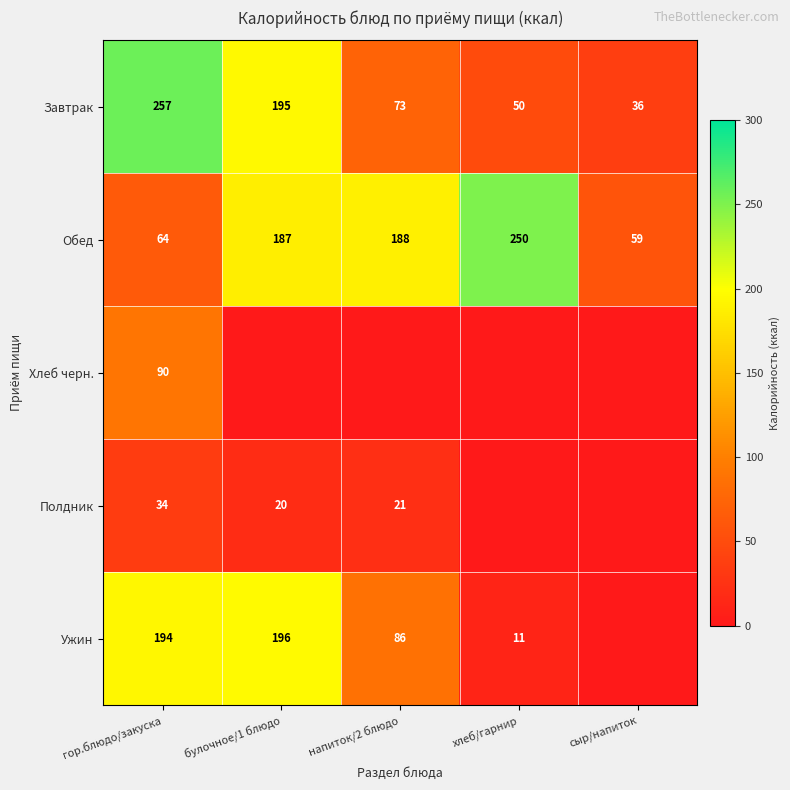

What is the difference between the second highest and minimum values in the Обед series?

129